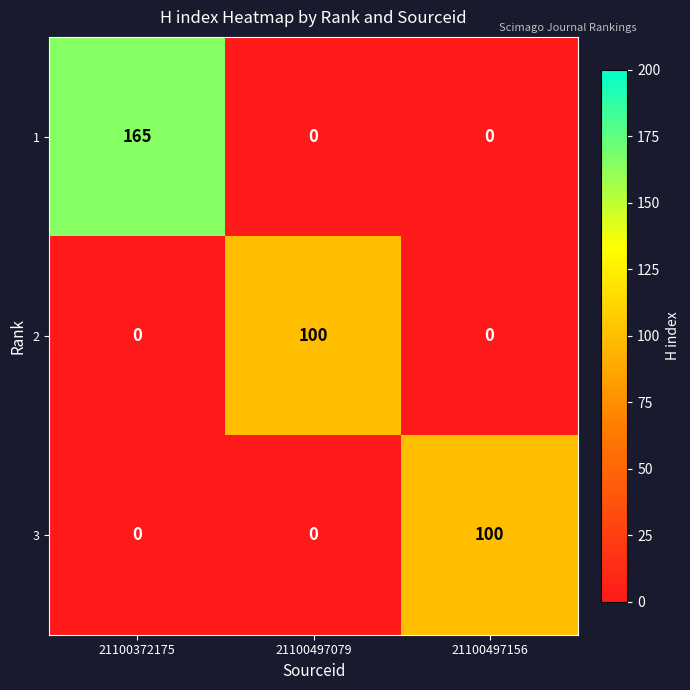

Which series has the largest total across all categories?

1